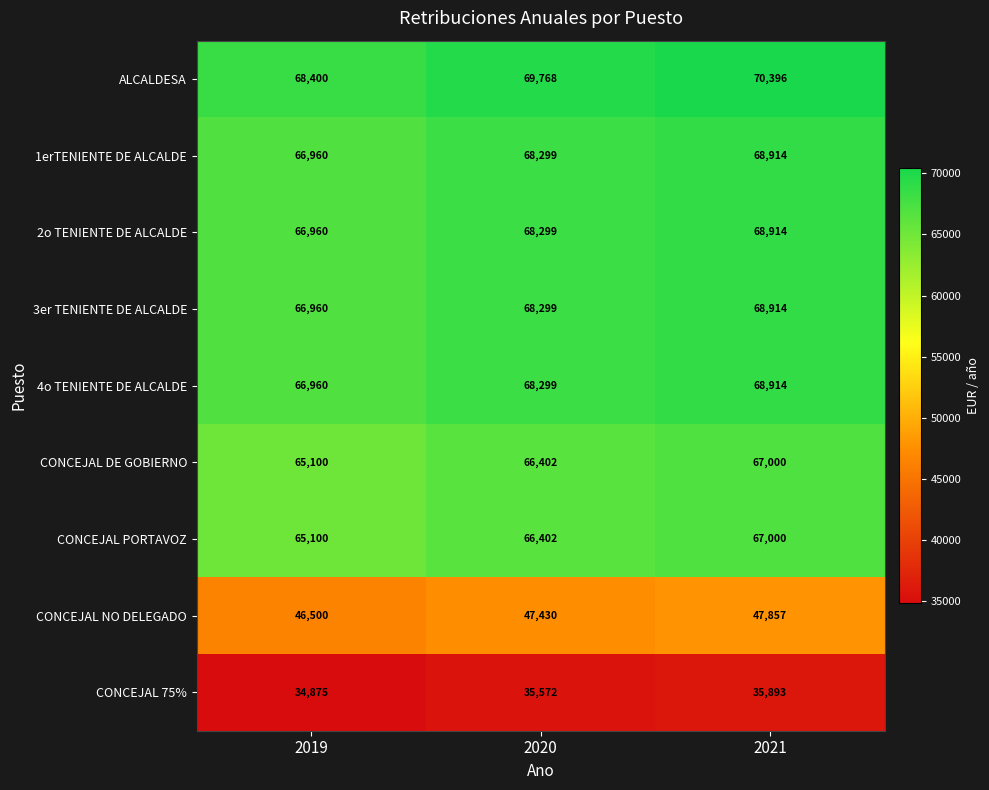

What is the maximum value shown in the chart?

70396